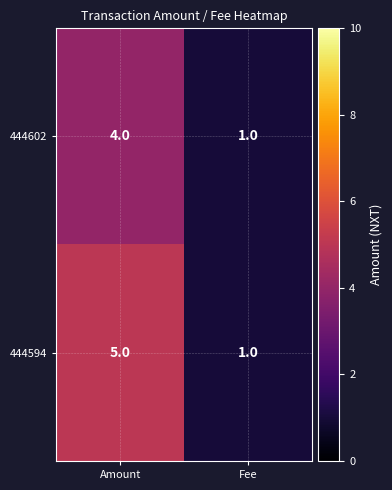

Which category has the highest value across all series?

Amount